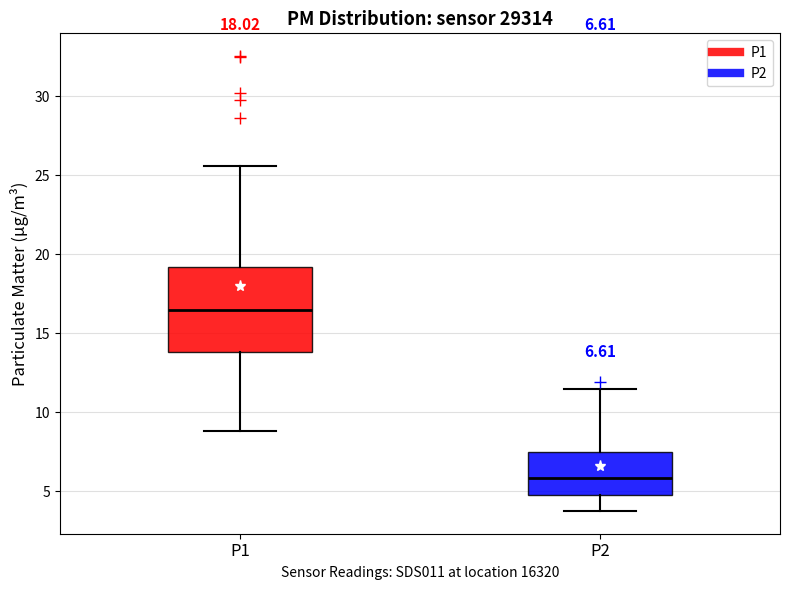

Which box has the lowest median line?

P2